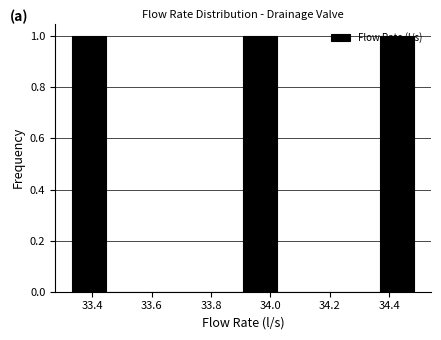

Reading left to right, list every bar in this chart as the range it spans on the x-axis followed by its height. Neither the bar edges nor the heights are printed on the chart, so give them approximately, as read against the axes.

33.34 to 33.44: 1
33.44 to 33.56: 0
33.56 to 33.68: 0
33.68 to 33.80: 0
33.80 to 33.90: 0
33.90 to 34.02: 1
34.02 to 34.14: 0
34.14 to 34.26: 0
34.26 to 34.36: 0
34.36 to 34.48: 1